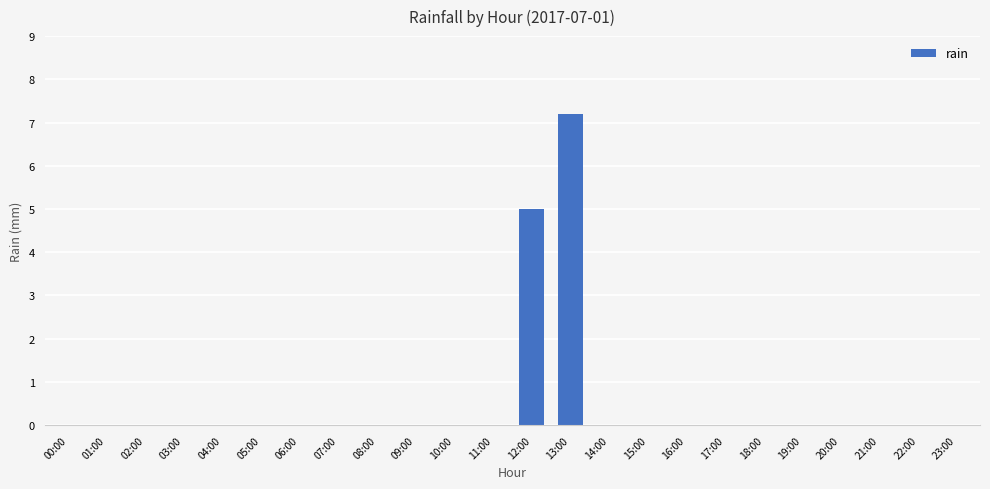

Is it true that the value at 08:00 is 0.0?

True